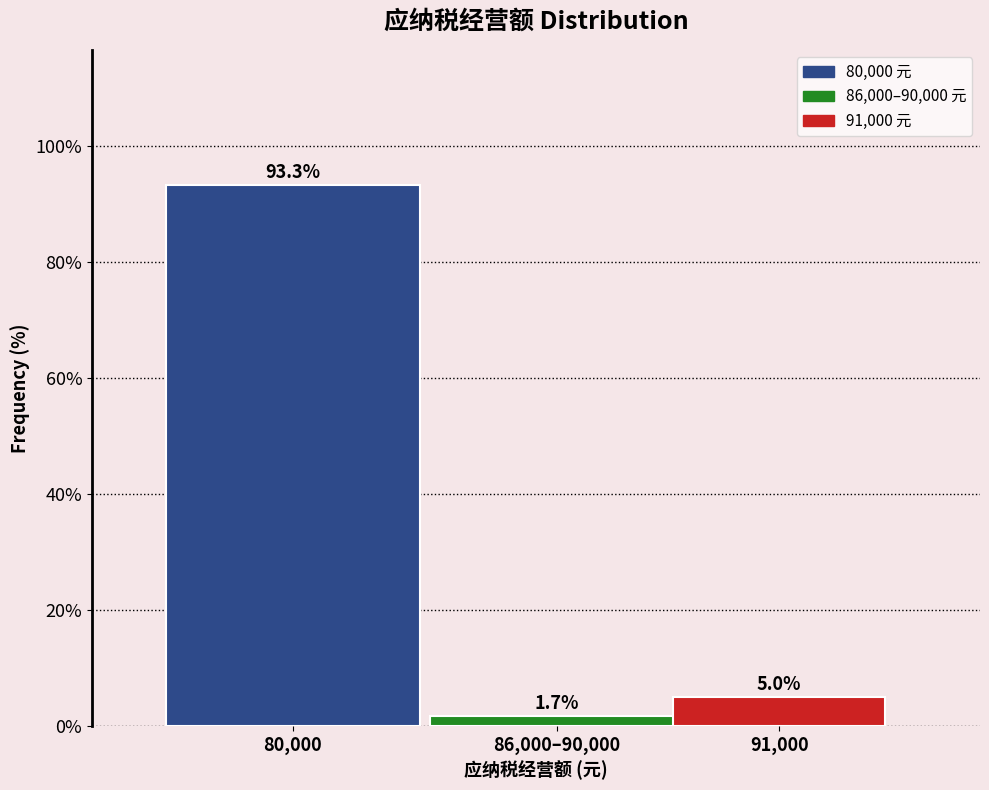

Reading left to right, what are all the values shown in this chart?

80,000=93.3	86,000–90,000=1.7	91,000=5.0